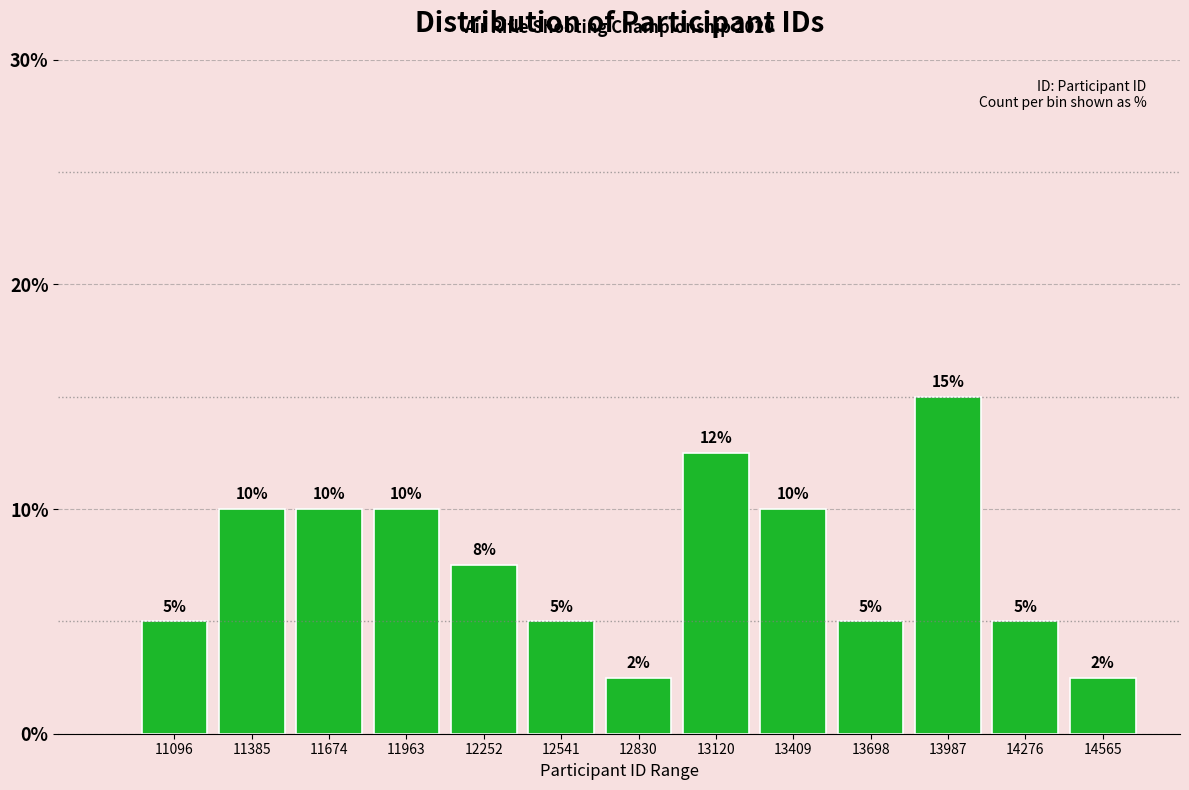

What is the maximum value shown in the chart?

15.0